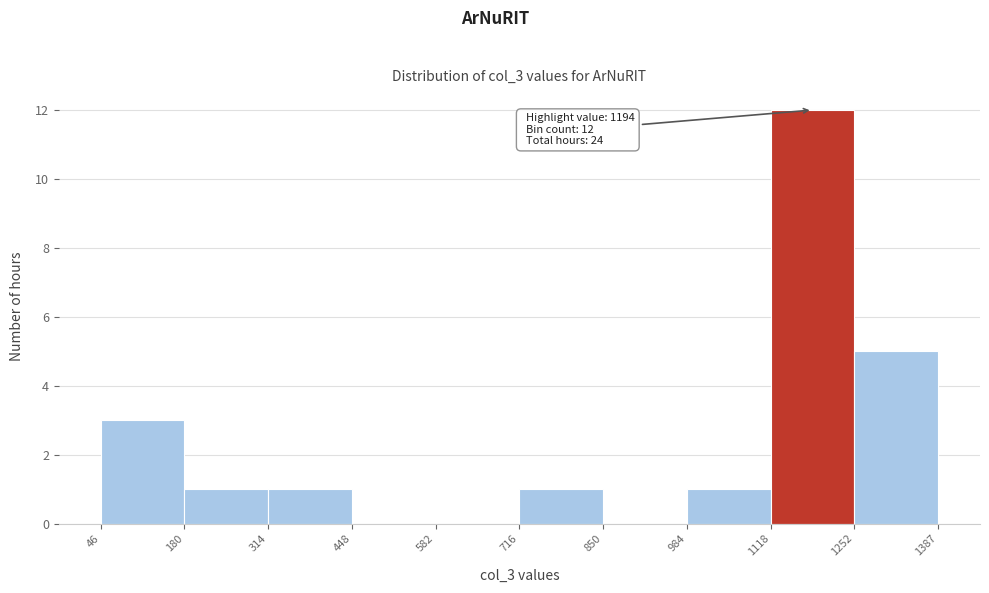

Which range on the x-axis has the tallest bar?

1118 to 1252